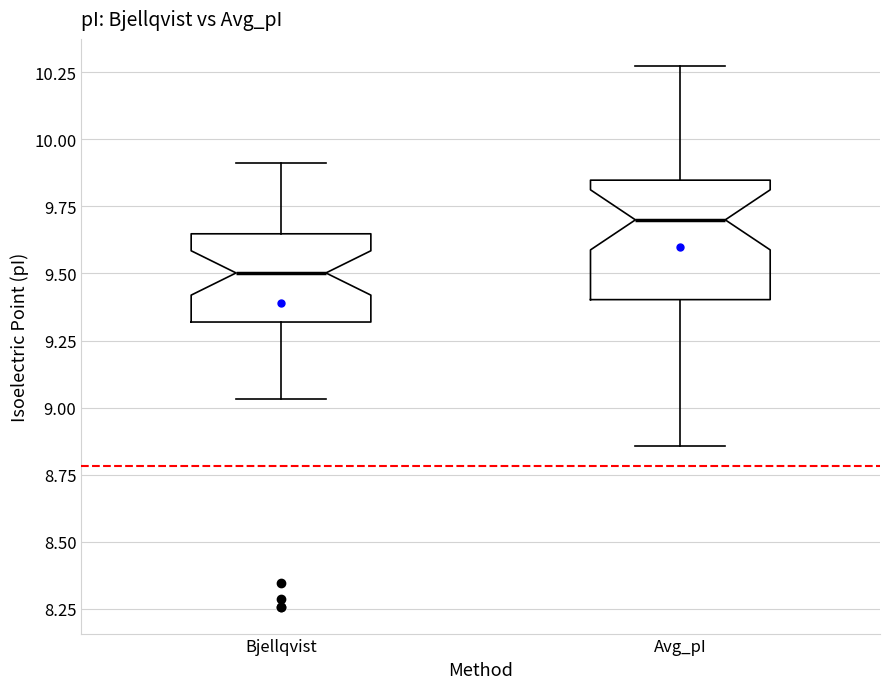

Which box is the tallest, from its lower edge to its upper edge?

Avg_pI